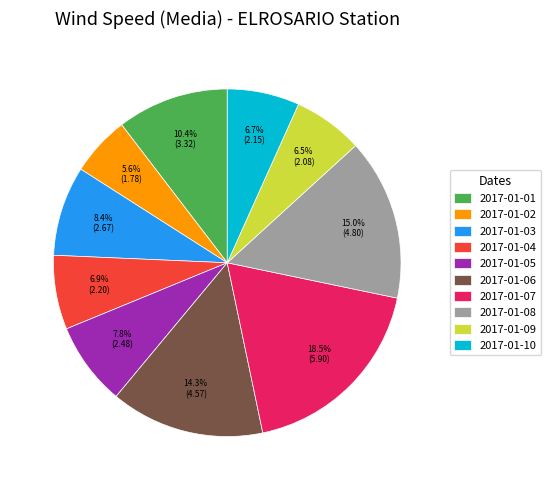

How many segments does this pie chart have?

10